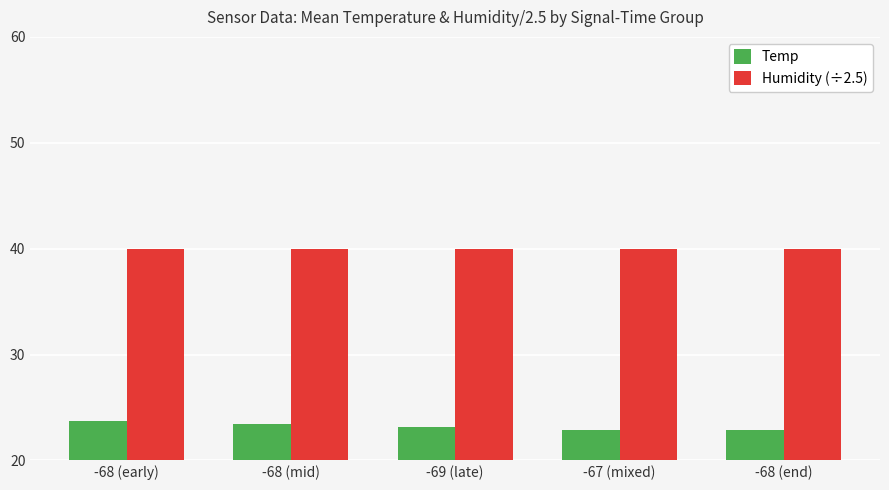

What is the total value across all series at -68 (mid)?

63.4